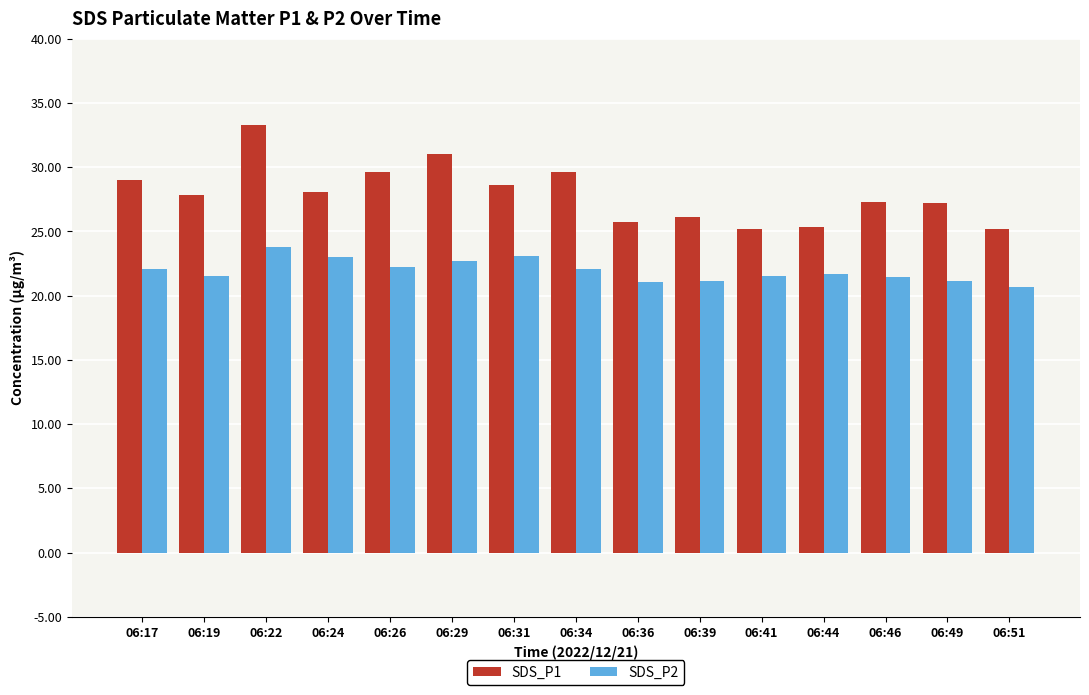

List the series in order of their peak value, lowest first.

SDS_P2, SDS_P1